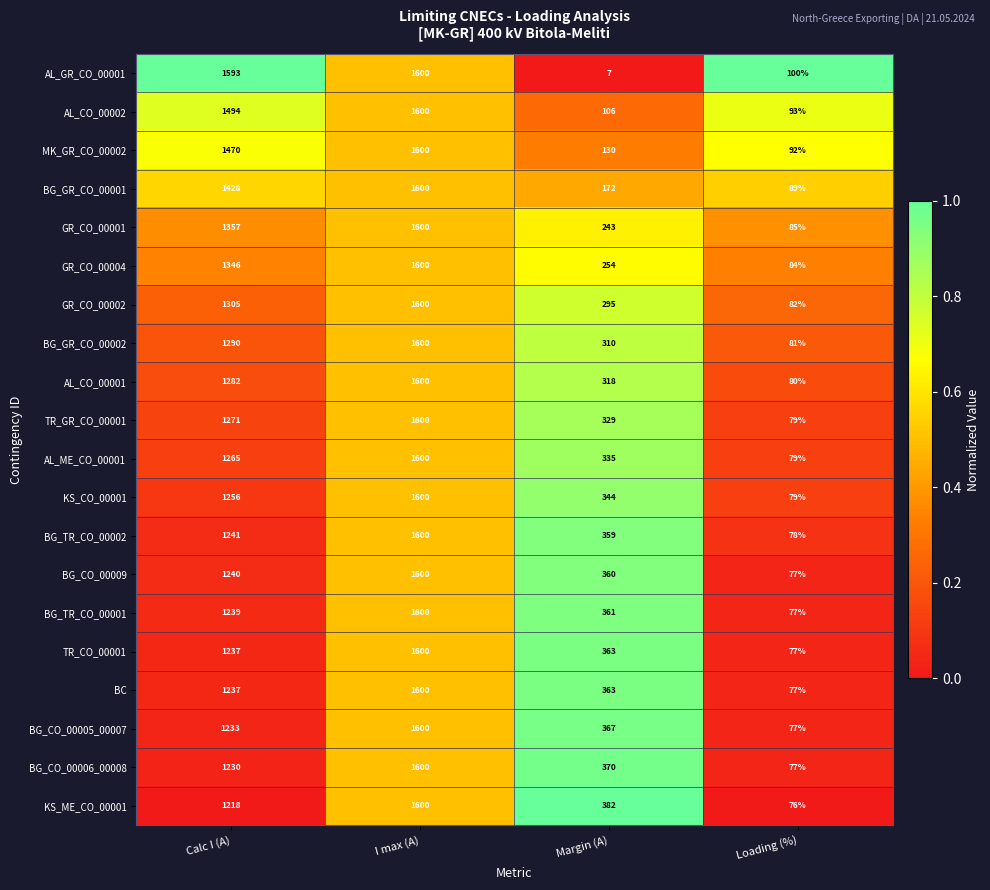

At which category does the chart reach its peak across all series?

I max (A)